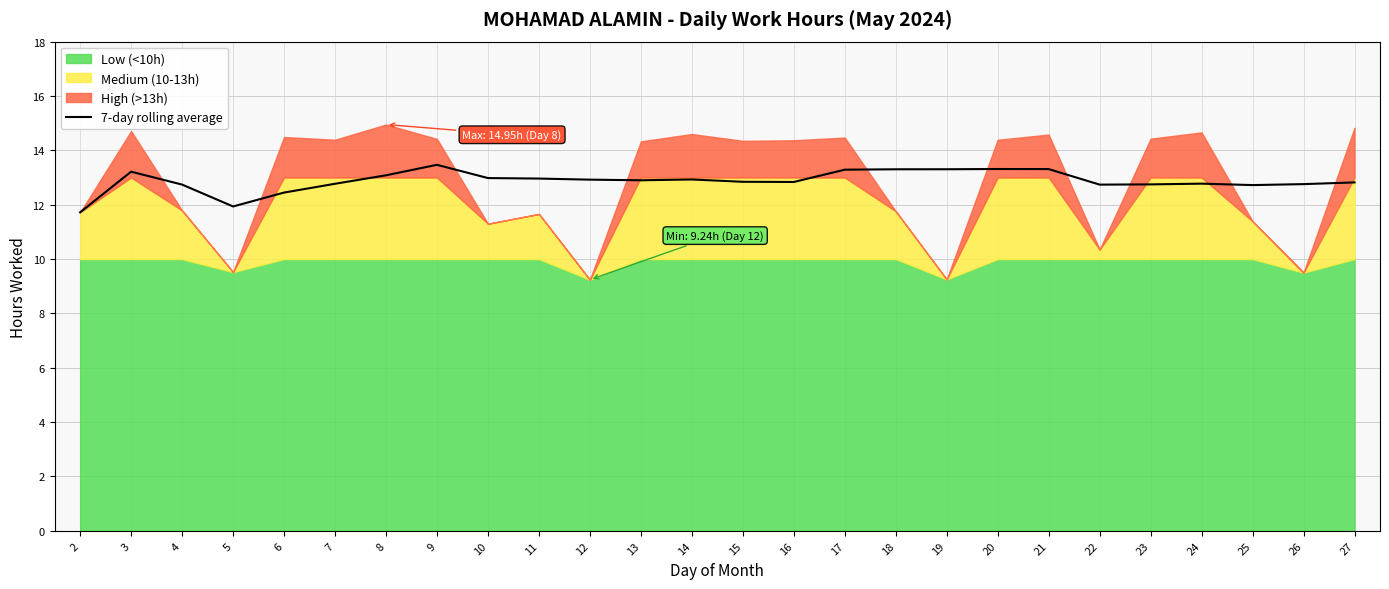

Reading right to left, what are all the values shown in this chart?

12.8	12.8	12.7	12.8	12.7	12.7	13.3	13.3	13.3	13.3	13.3	12.8	12.8	12.9	12.9	12.9	13.0	13.0	13.5	13.1	12.8	12.4	11.9	12.7	13.2	11.7